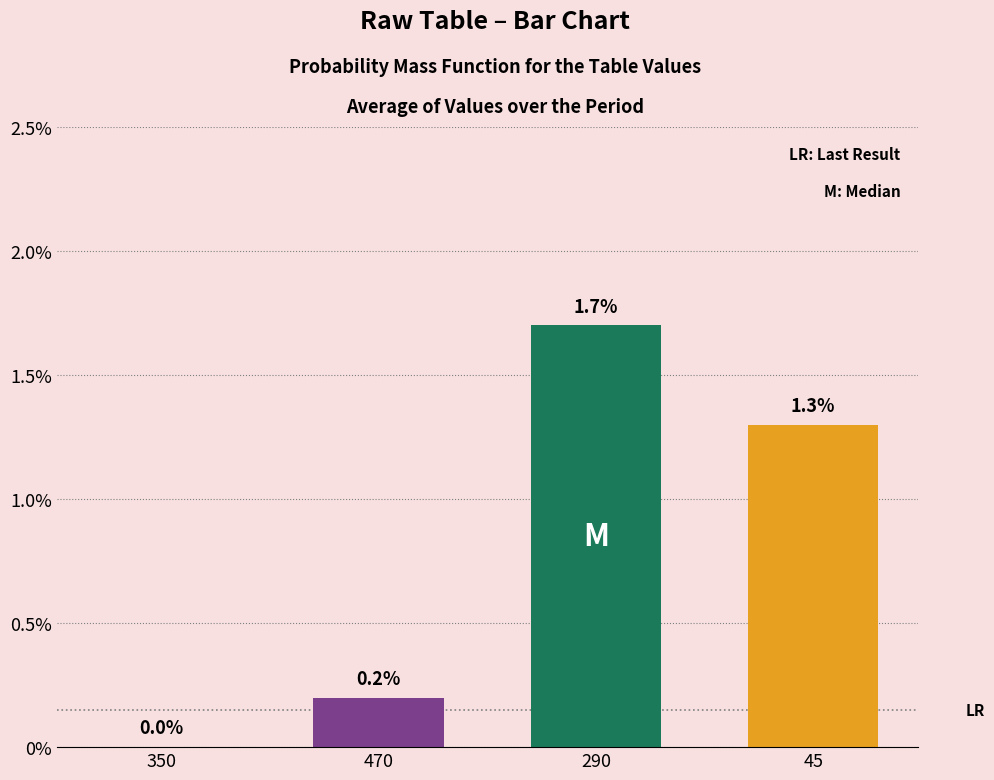

What is the difference between the highest and lowest values at 290?

1.5